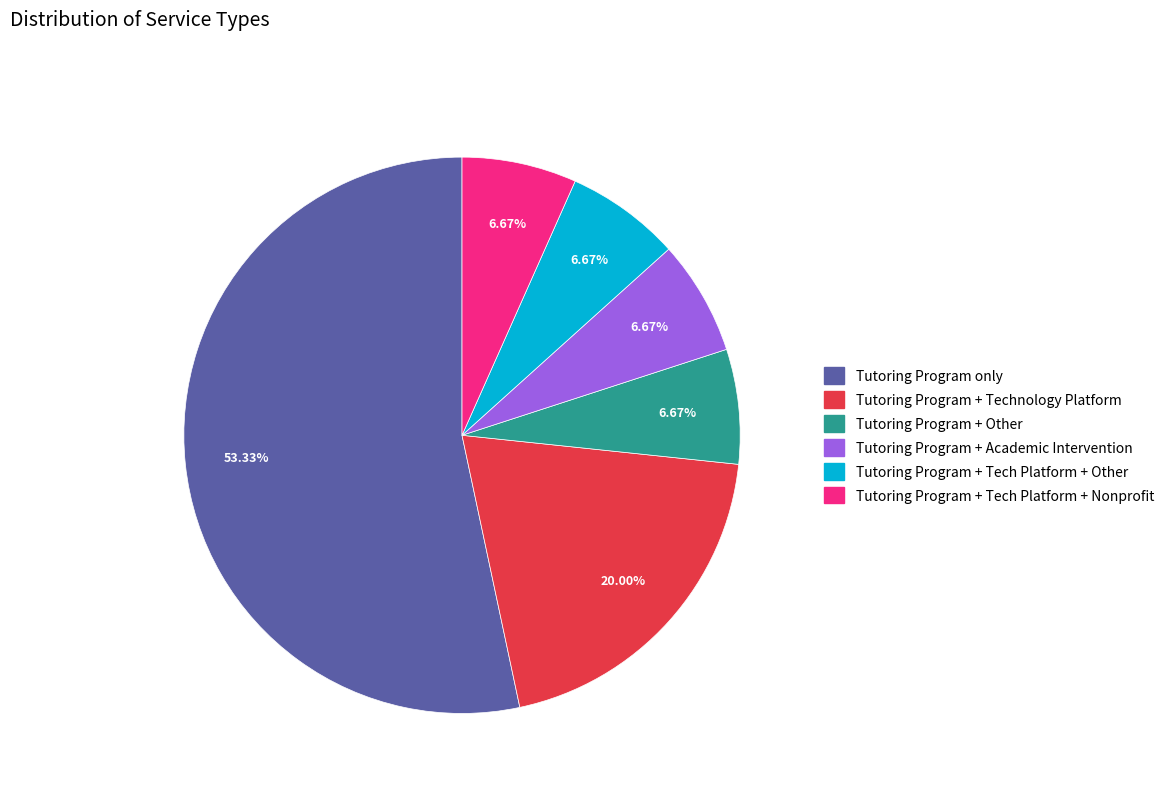

How many segments does this pie chart have?

6